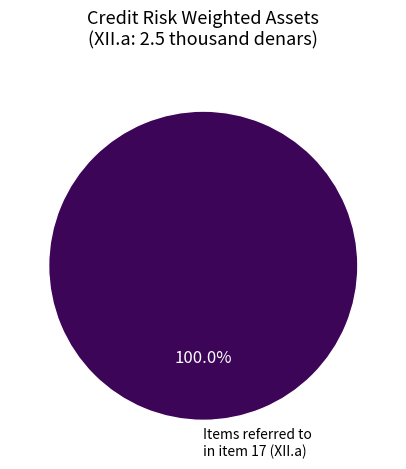

Which slice represents more than half of the pie?

Items referred to in item 17 (XII.a)